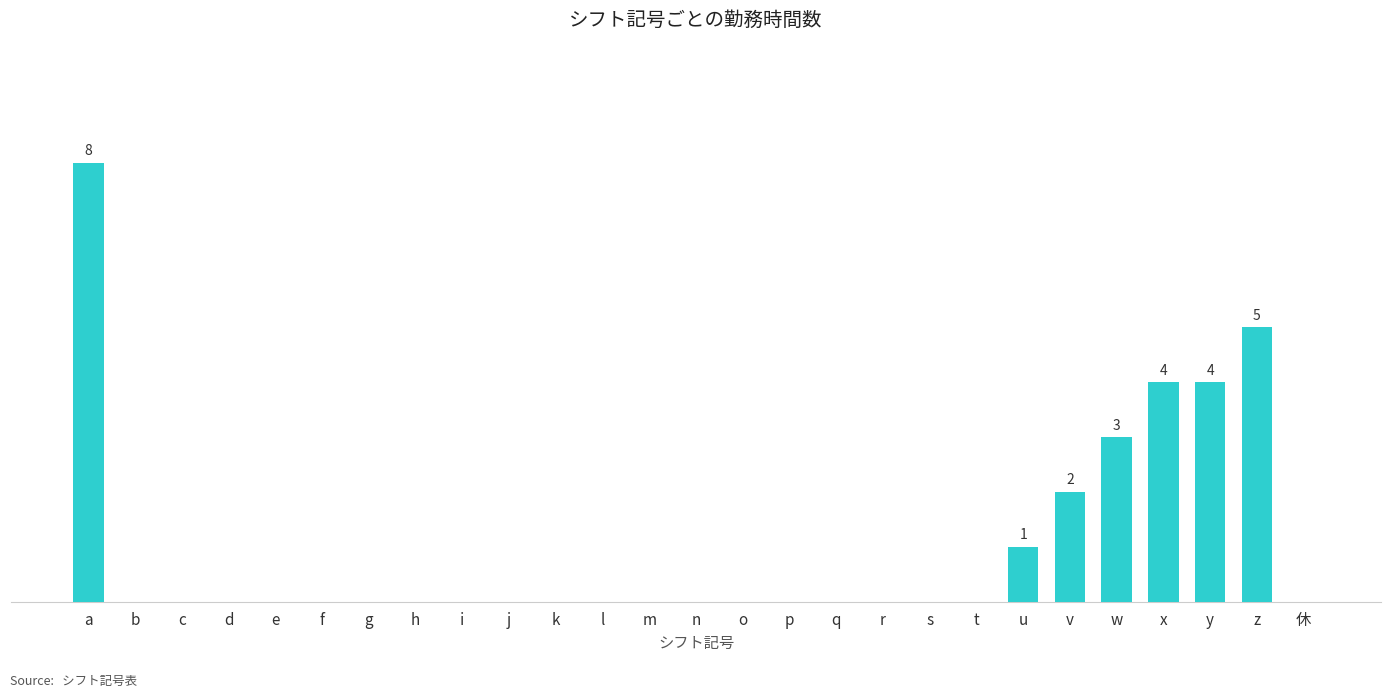

How many values are between 0 and 1?

21